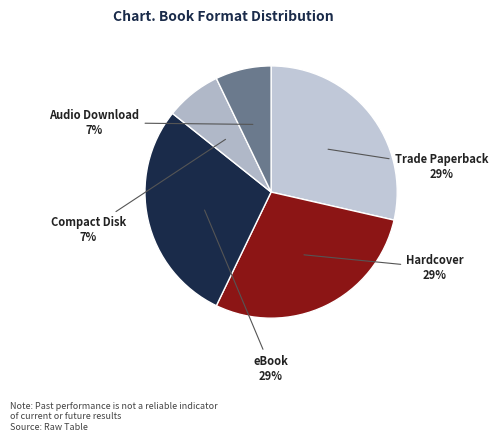

Do Hardcover and Audio Download together represent more than half of the pie?

No